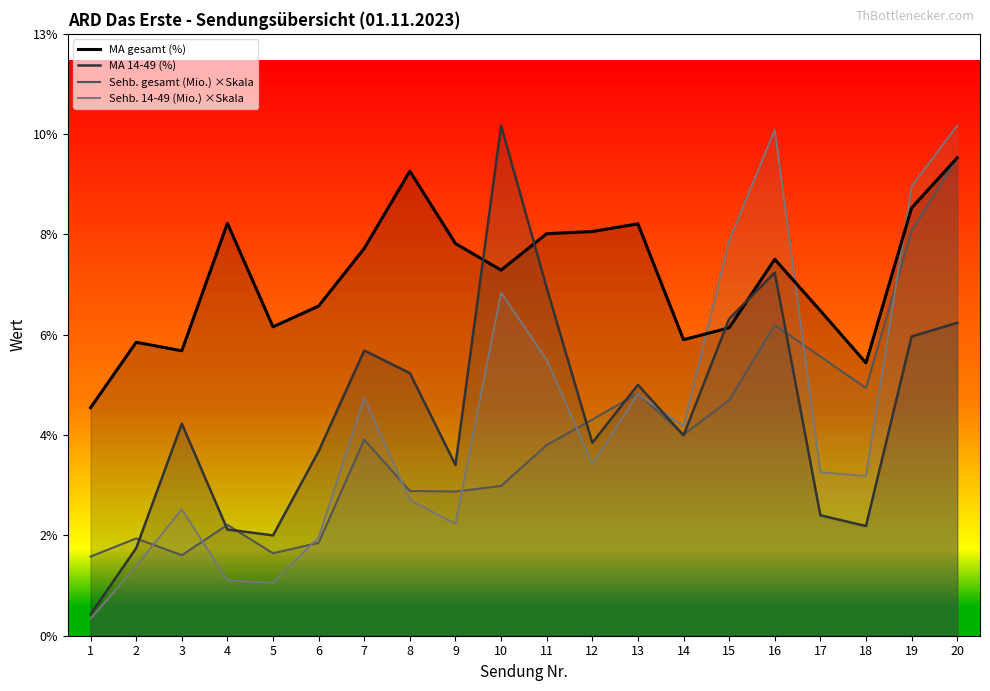

Where is the first local maximum for MA 14-49 (%)?

3